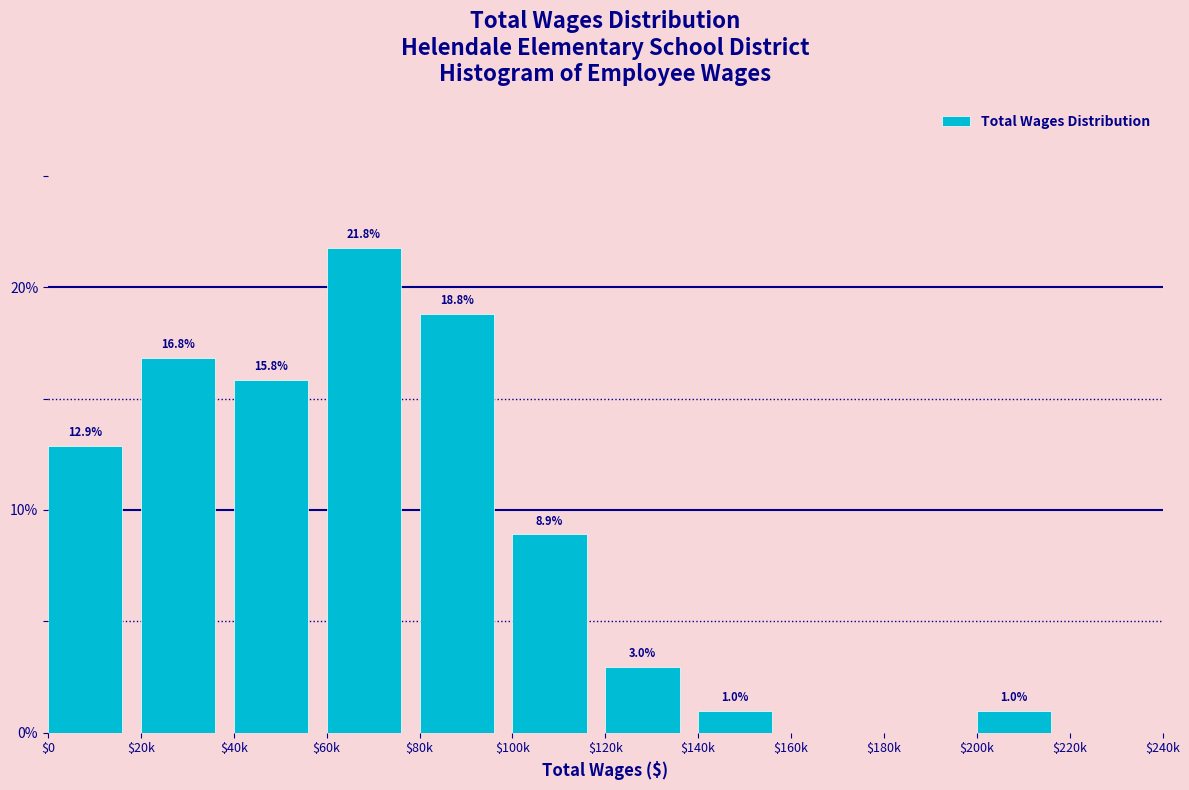

At which label does the data first exceed 8?

$0